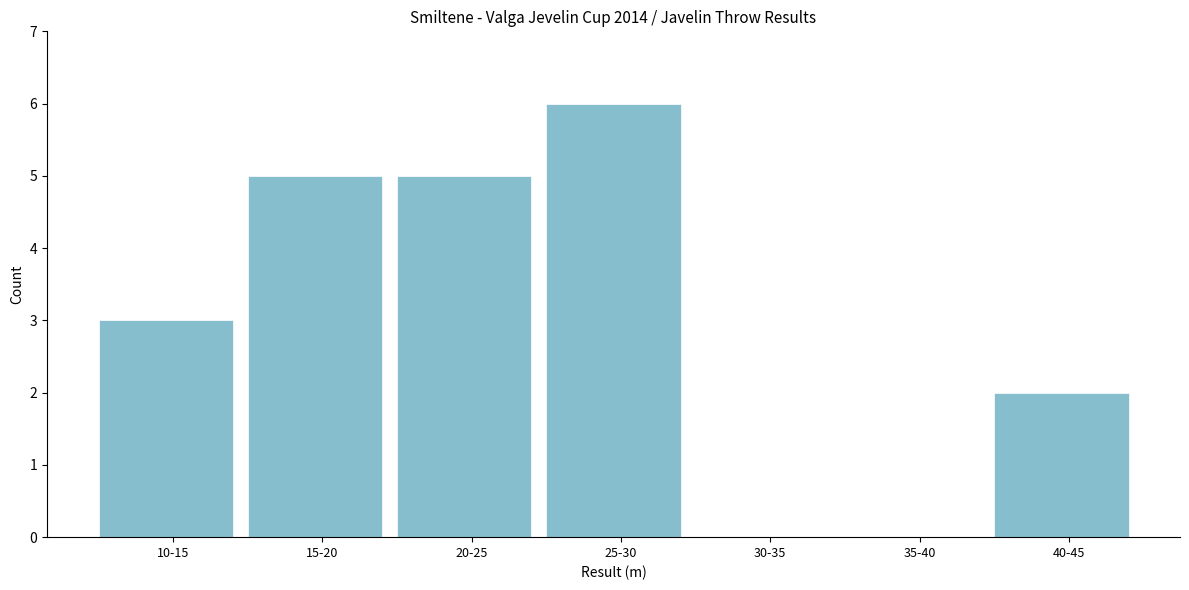

Reading left to right, list all the values displayed in this chart.

10-15=3	15-20=5	20-25=5	25-30=6	30-35=0	35-40=0	40-45=2